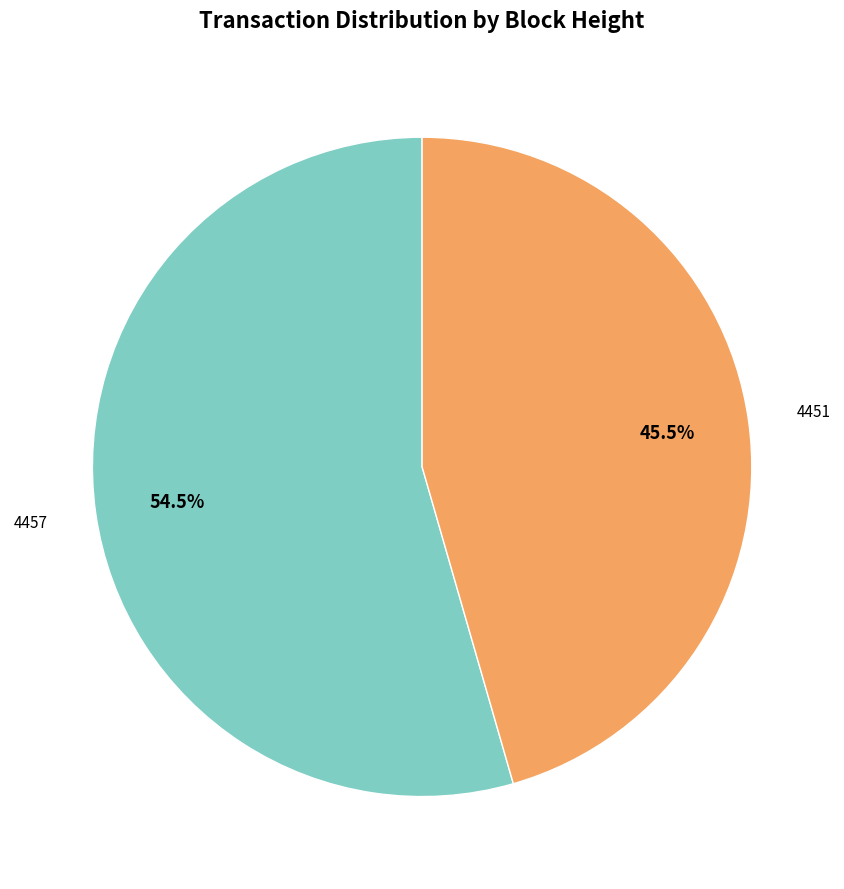

Is there any slice that represents more than half of the pie?

Yes